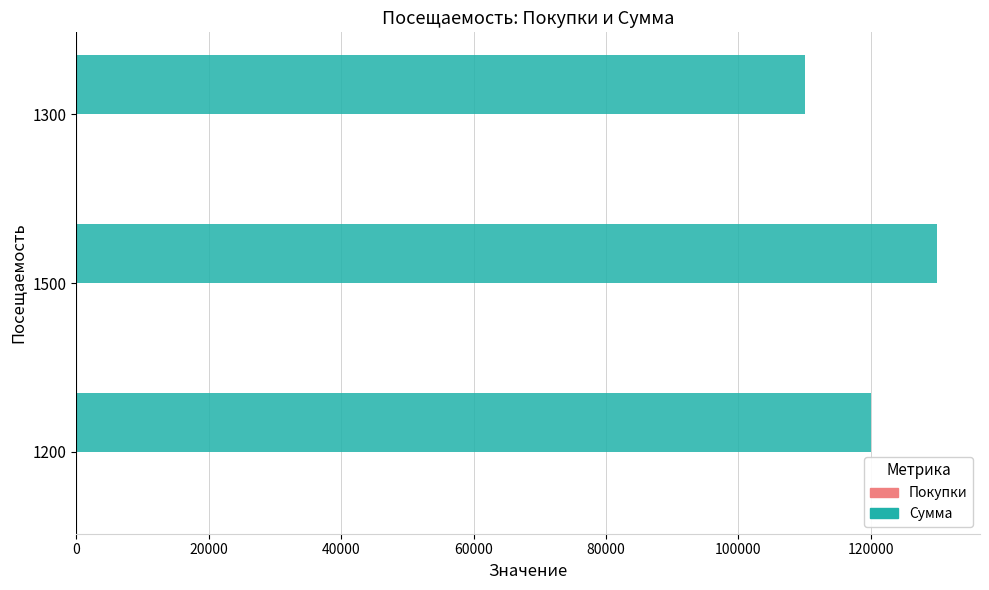

Which series has the largest total across all categories?

Сумма